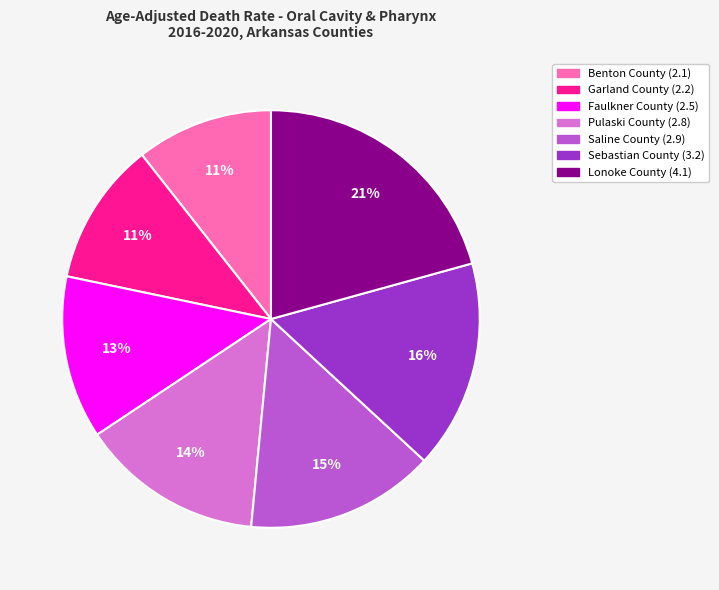

To the nearest percent, what is the combined percentage of Benton County and Sebastian County?

27%